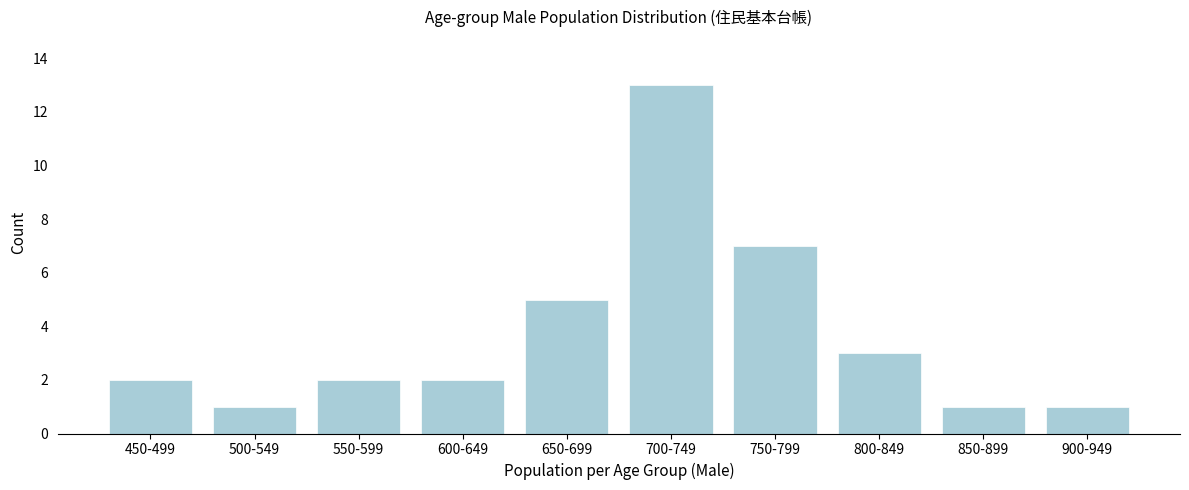

Reading right to left, what are all the values shown in this chart?

900-949=1	850-899=1	800-849=3	750-799=7	700-749=13	650-699=5	600-649=2	550-599=2	500-549=1	450-499=2